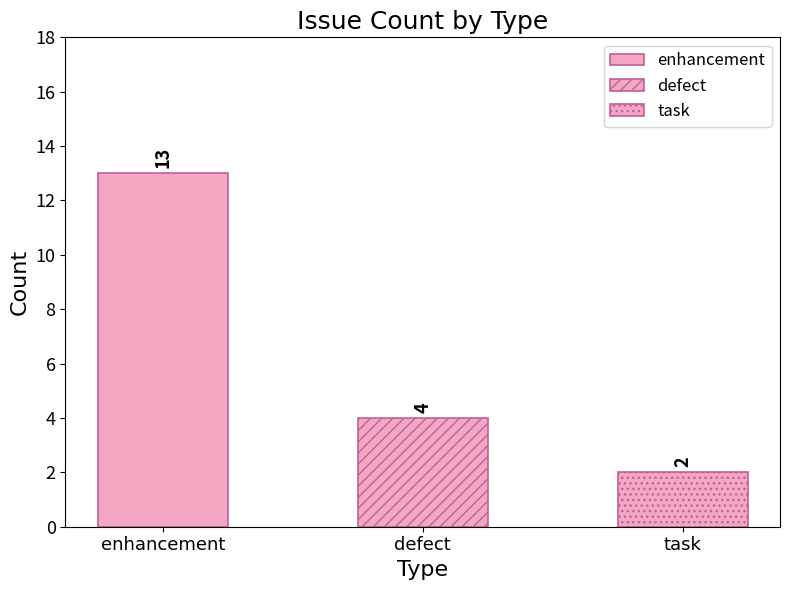

Is it true that the value at task is 1?

False